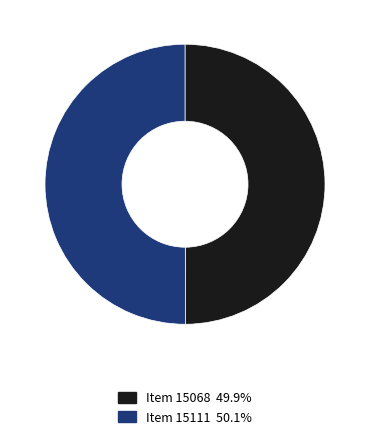

Approximately how many times larger is the value at Item 15111 compared to Item 15068?

1.0